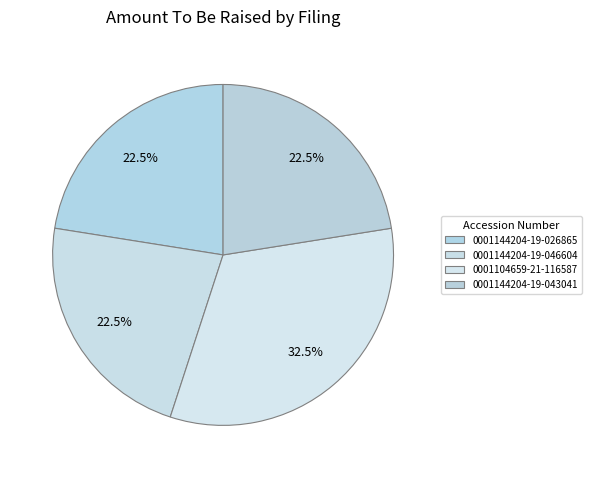

Rank the categories by value from highest to lowest.

0001104659-21-116587, 0001144204-19-026865, 0001144204-19-046604, 0001144204-19-043041